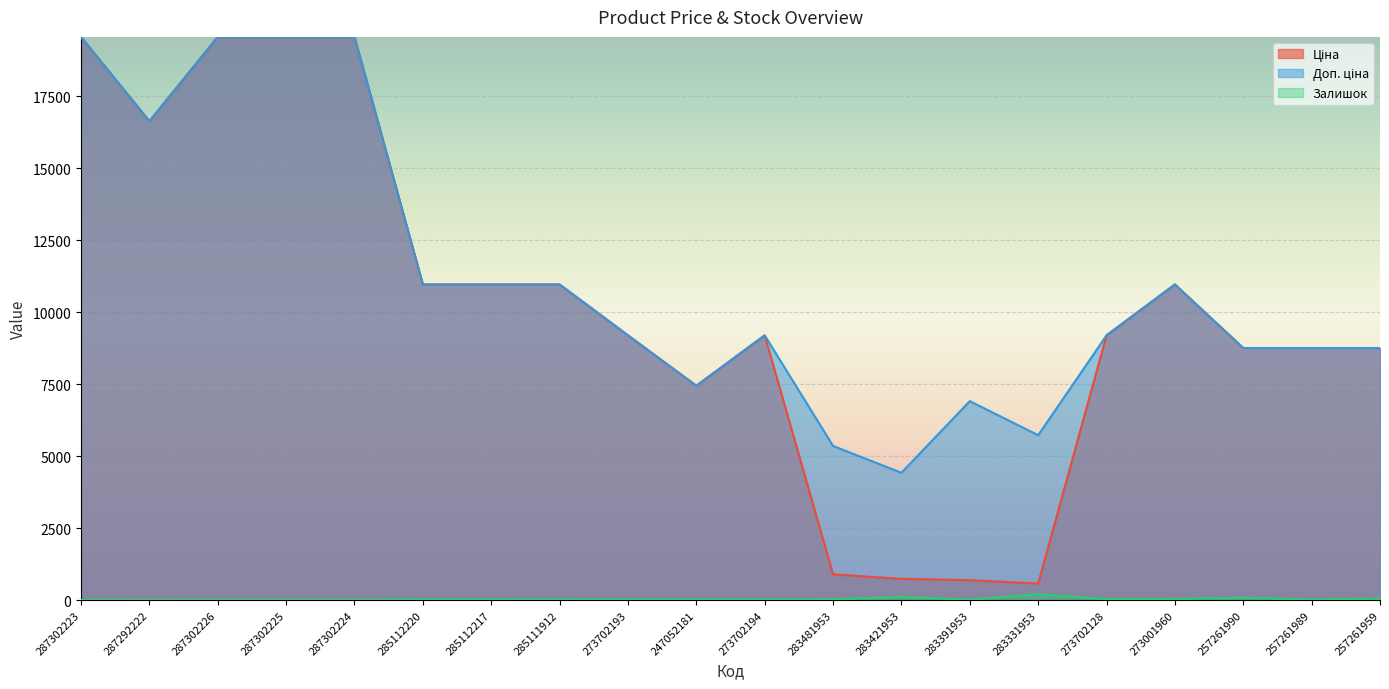

In Доп. ціна, how many points are higher than both neighbors (excluding endpoints)?

3